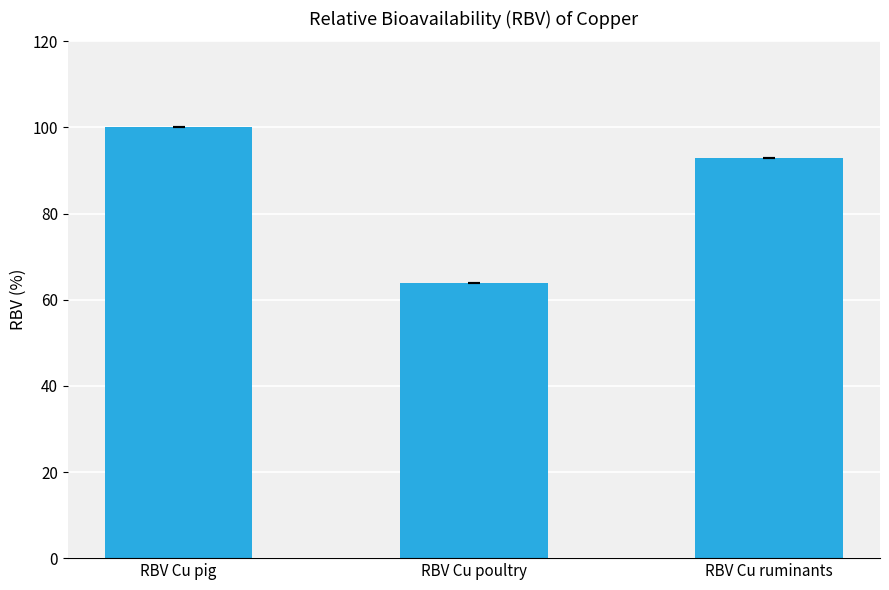

Reading left to right, what are all the values shown in this chart?

RBV Cu pig=100	RBV Cu poultry=64	RBV Cu ruminants=93